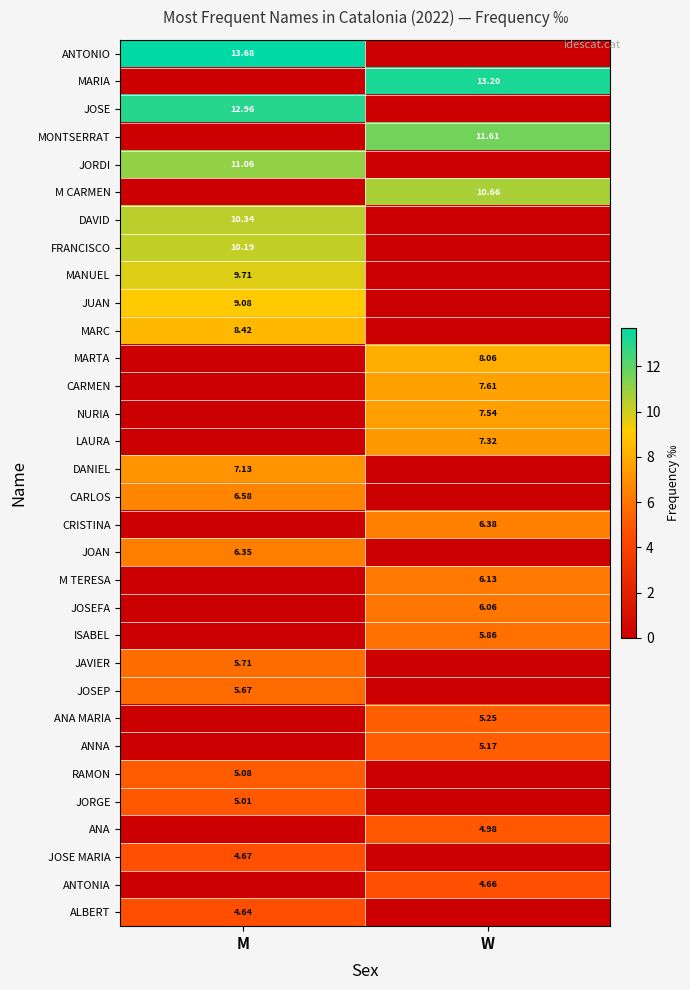

Is the value of DAVID at M greater than the value of JOSE MARIA at M?

Yes